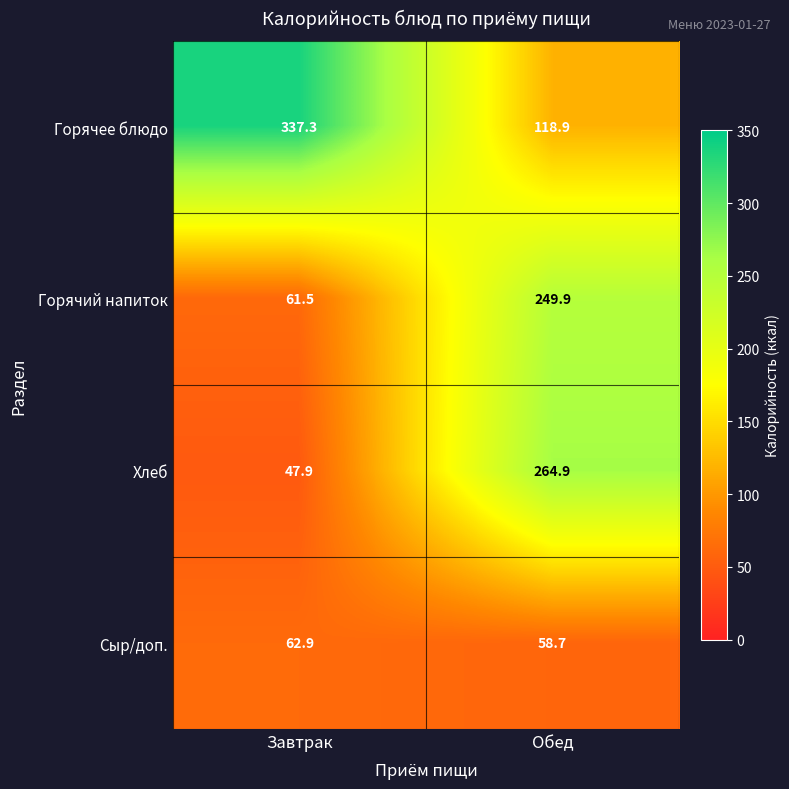

Reading left to right, extract all data points from this chart.

Горячее блюдо: 337.3	118.9
Горячий напиток: 61.5	249.9
Хлеб: 47.9	264.9
Сыр/доп.: 62.9	58.7